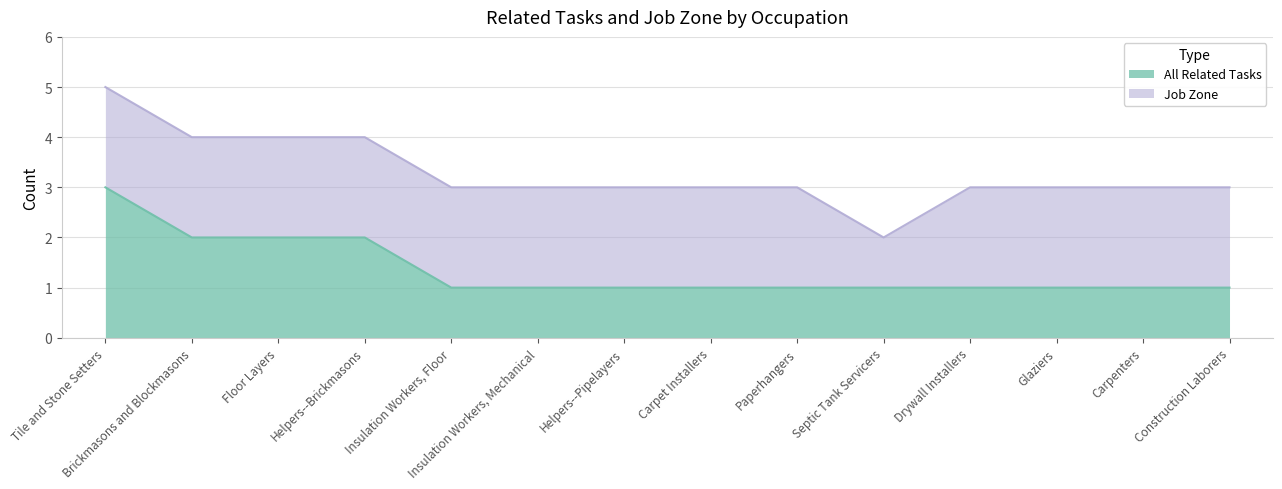

What is the average value?

1